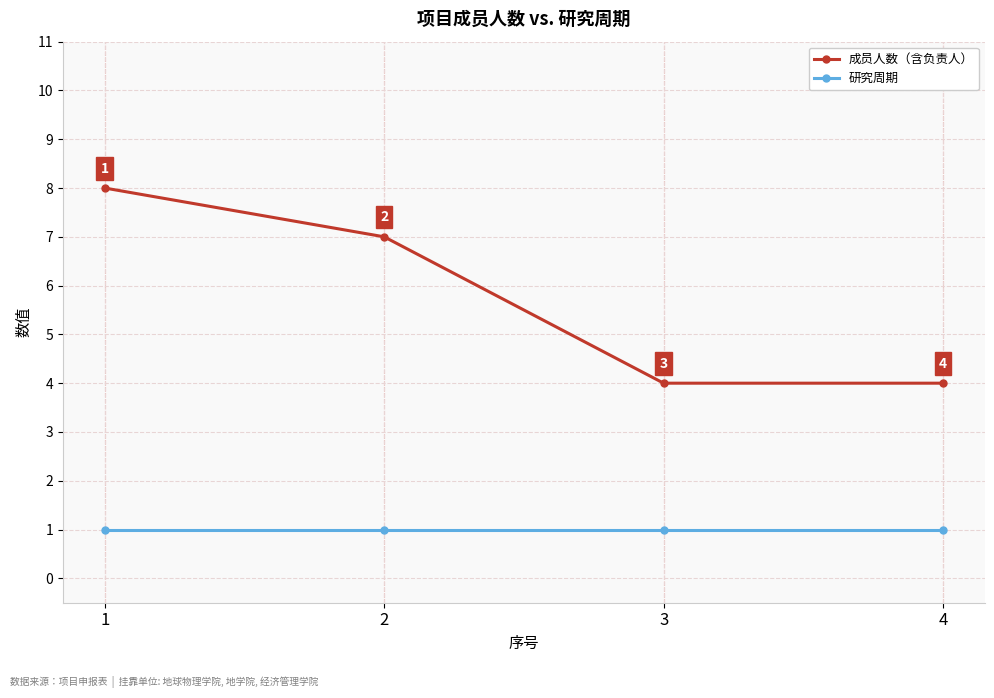

List the series in order of their overall mean, highest first.

成员人数（含负责人）, 研究周期